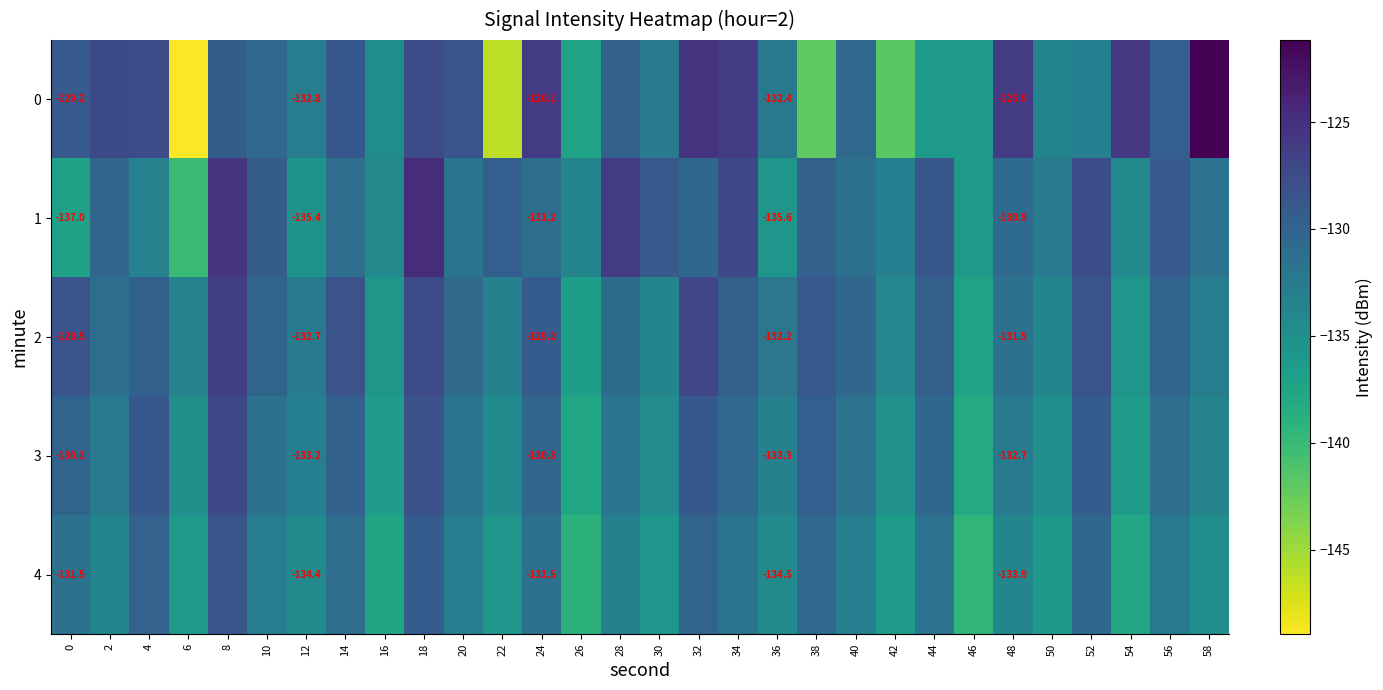

Rank the series at 42 from highest to lowest value.

1, 2, 3, 4, 0